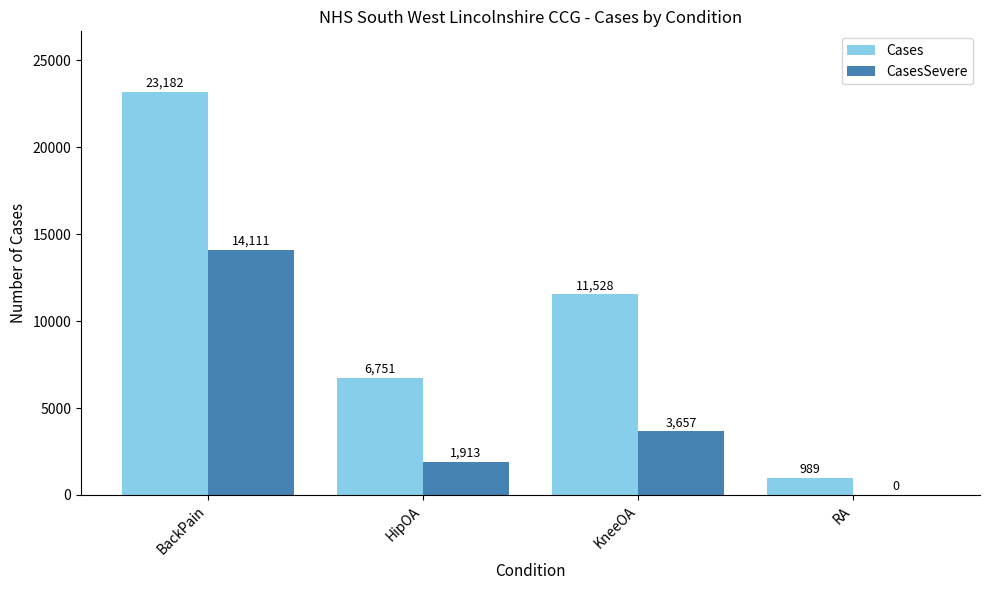

Which series changed the most between BackPain and KneeOA?

Cases